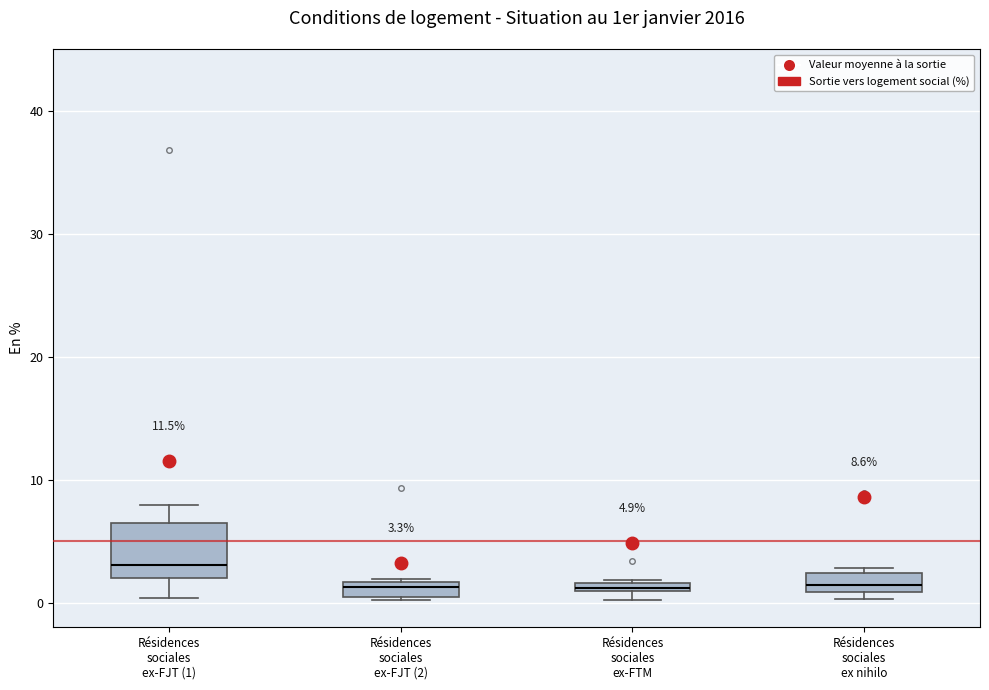

Which box is the tallest, from its lower edge to its upper edge?

Résidences sociales ex-FJT (1)